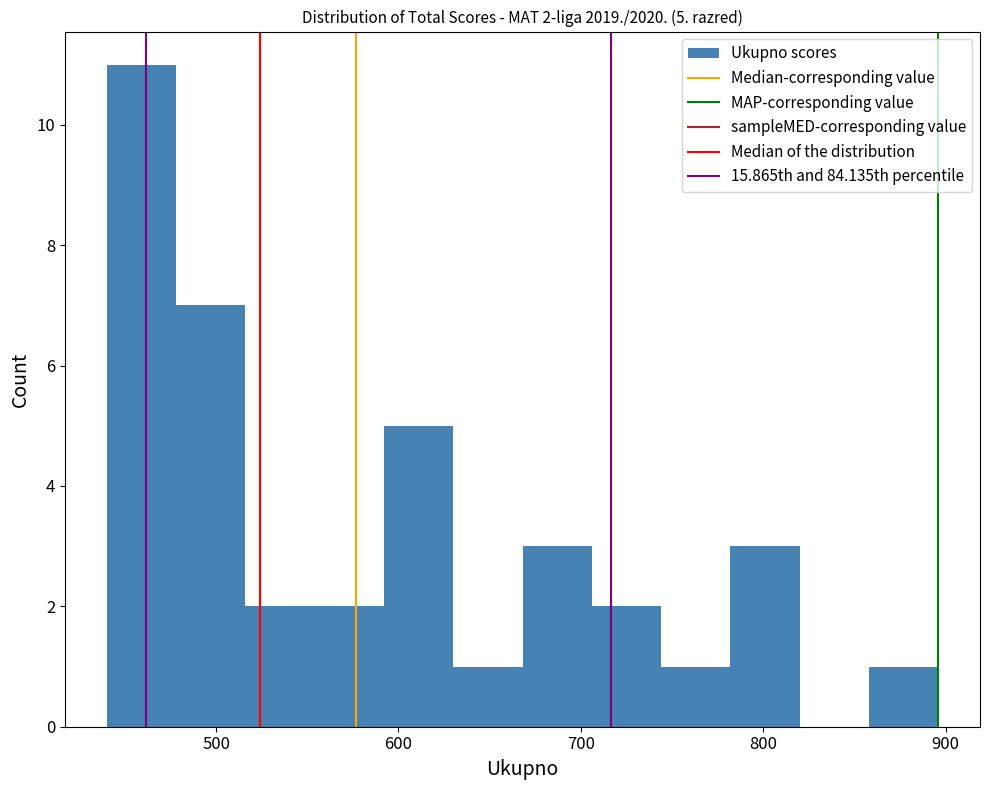

Read against the x-axis, roughly where is the centre of the tallest bar?

460